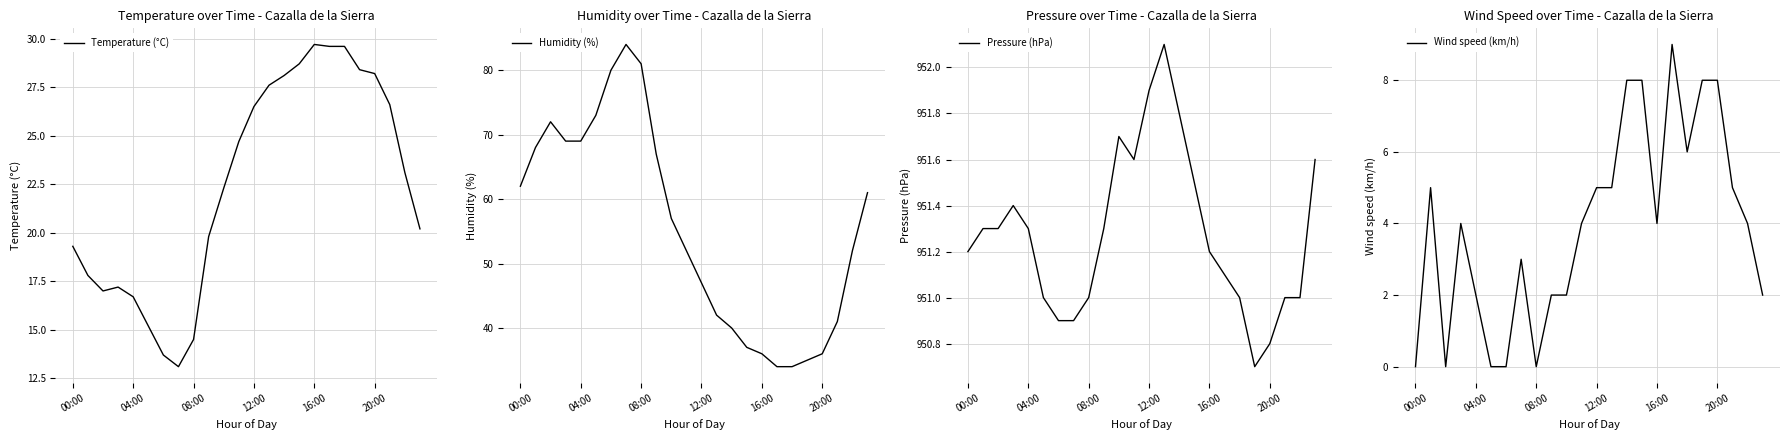

What is the difference between the maximum and minimum values in the Humidity (%) series?

50